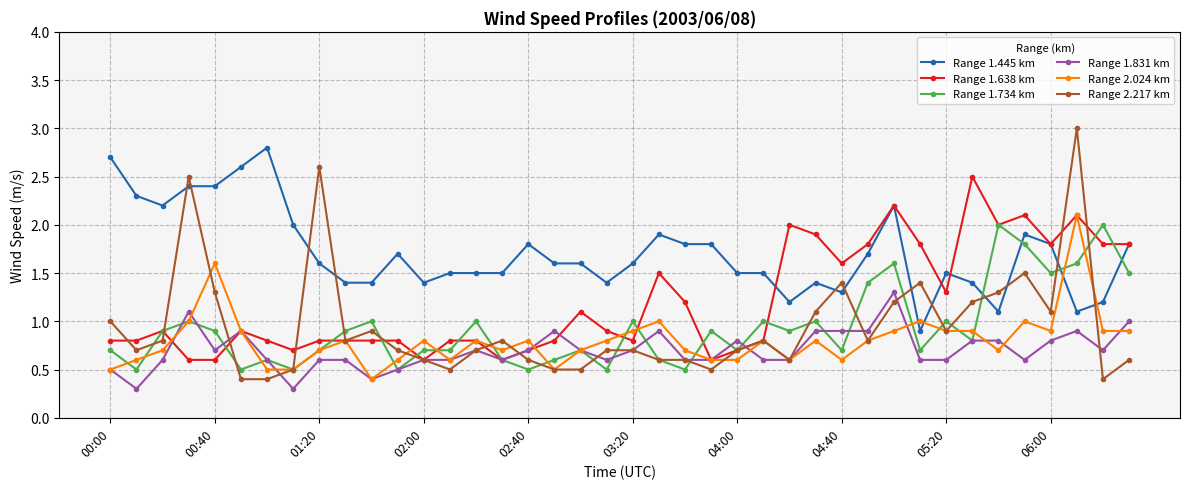

After their last crossing, which series has the higher values: Range 2.024 km or Range 1.734 km?

Range 1.734 km